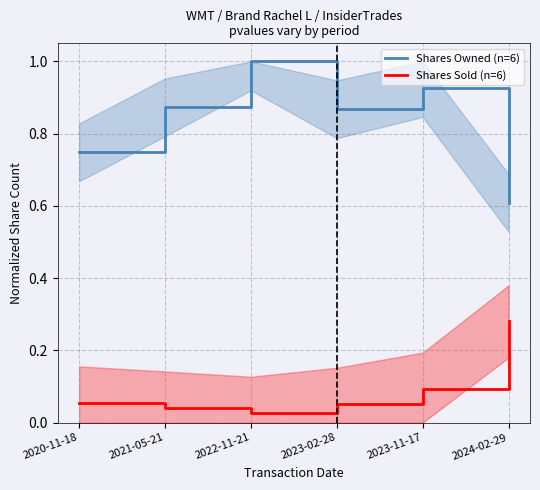

At which category does the chart reach its peak across all series?

2022-11-21